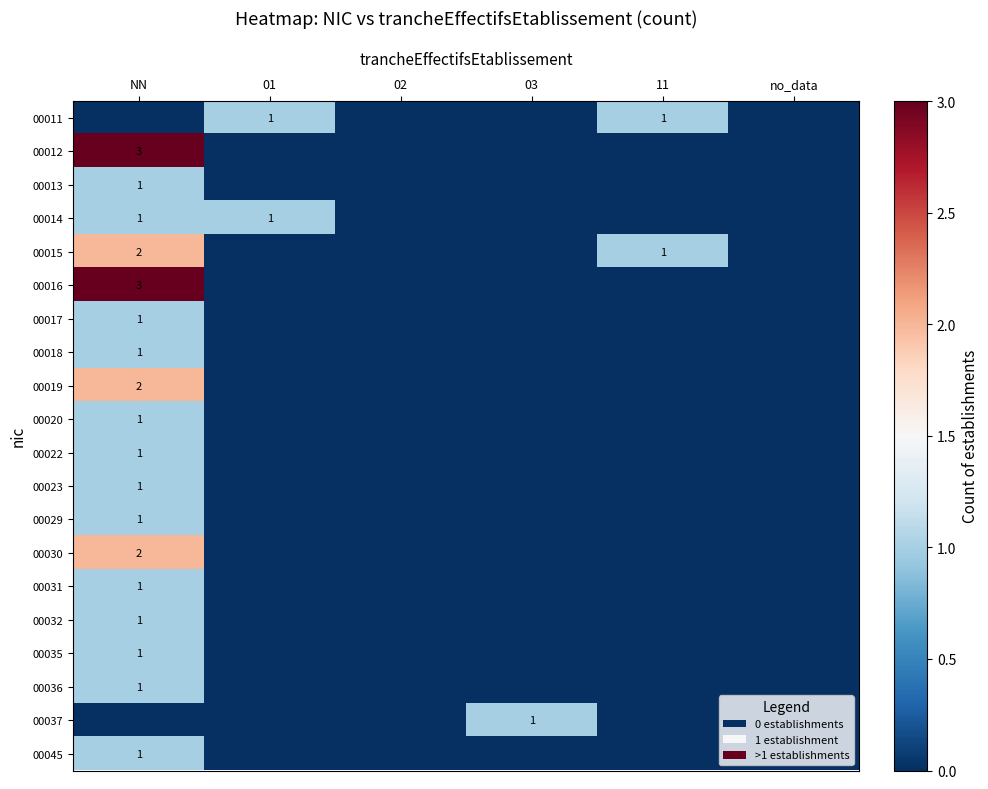

Is it true that 00032 equals 1 at NN?

True